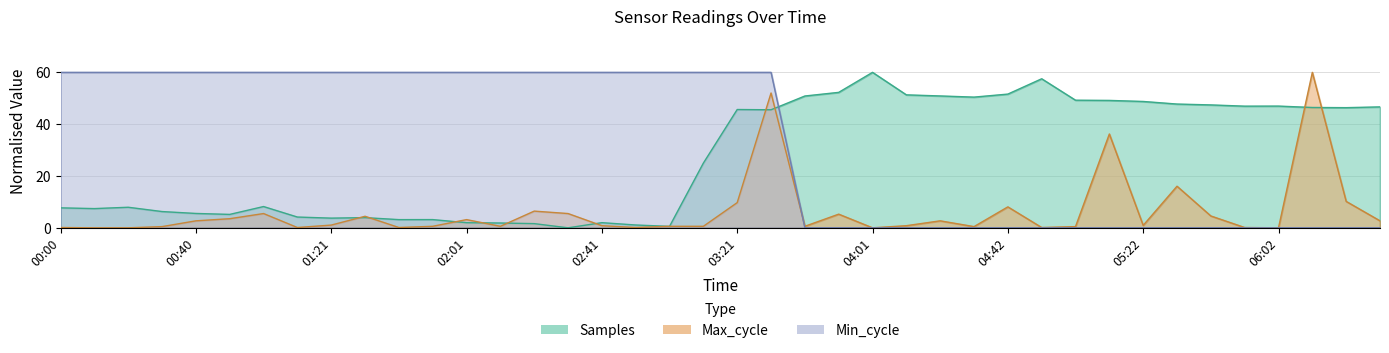

How many intersections are there between Min_cycle and Samples?

1